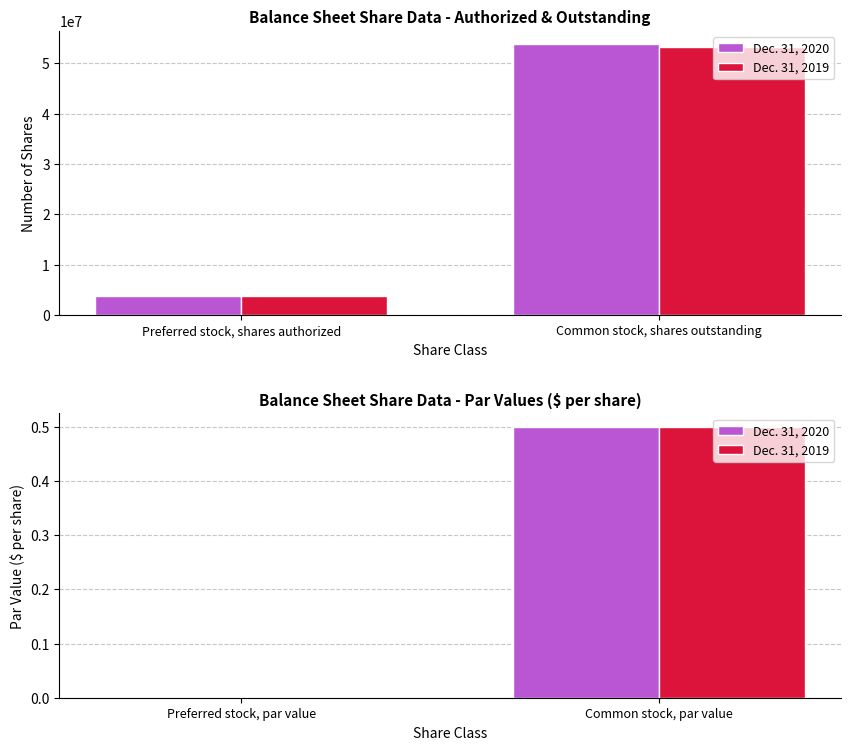

What is the label of the 1st bar from the left?

Preferred stock, par value